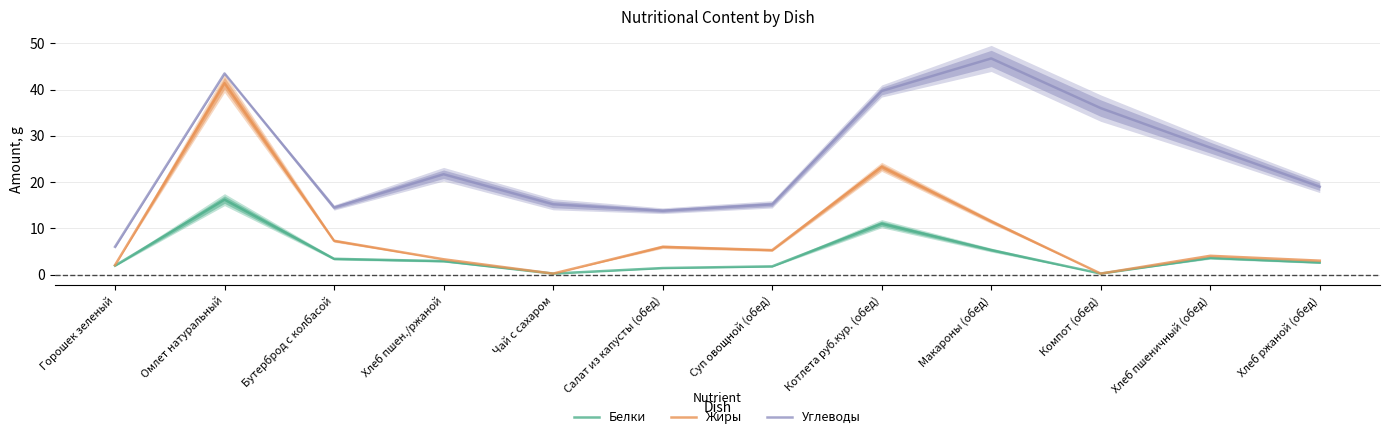

True or false: Жиры and Углеводы intersect in this chart.

False